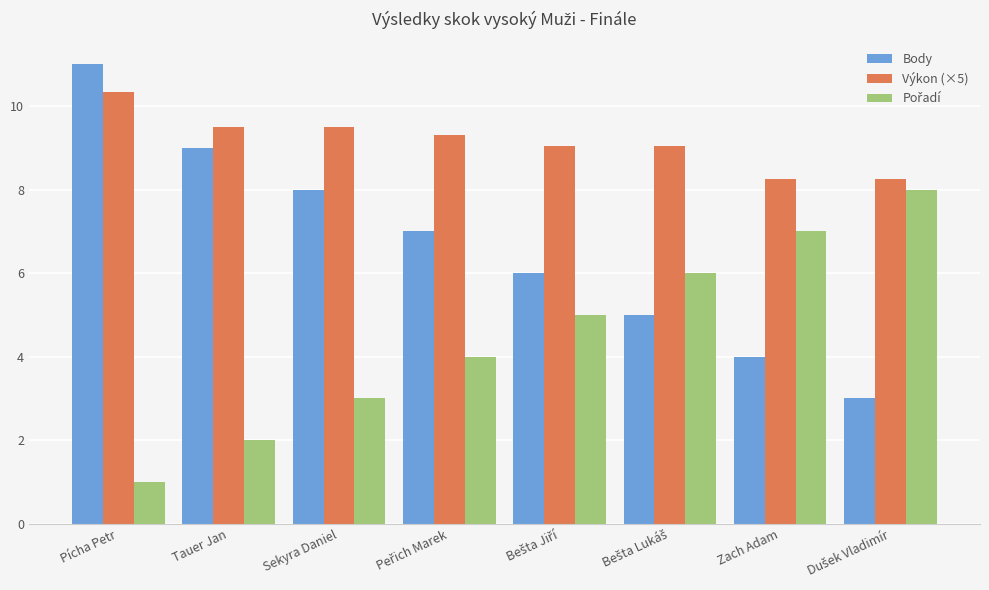

Which series has the largest total across all categories?

Výkon (×5)